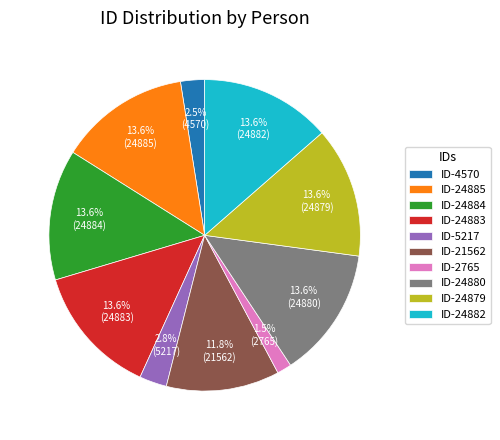

What percentage is NOT represented by ID-2765?

98.5%